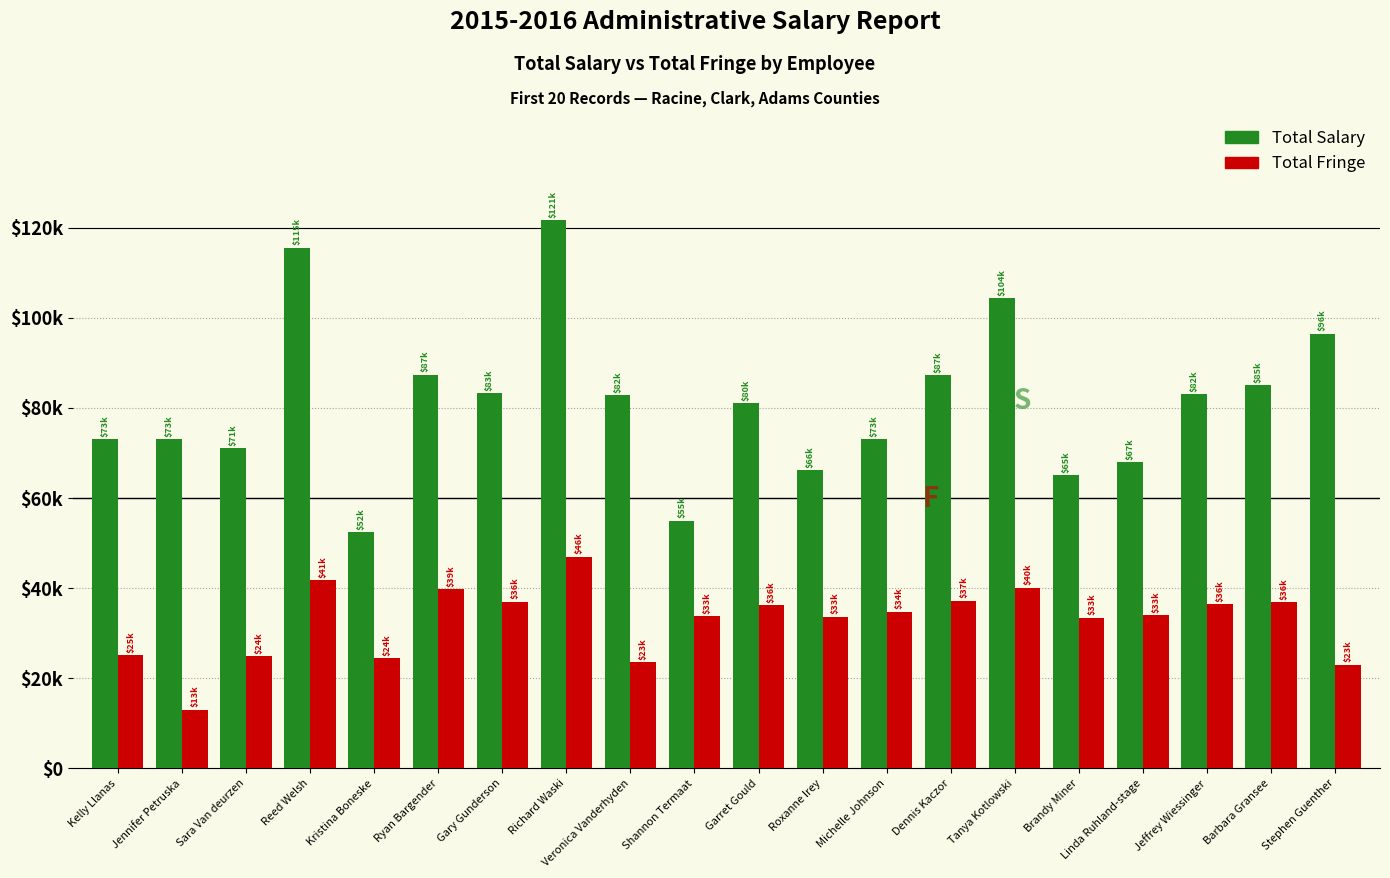

What position from the left is Ryan Bargender?

6